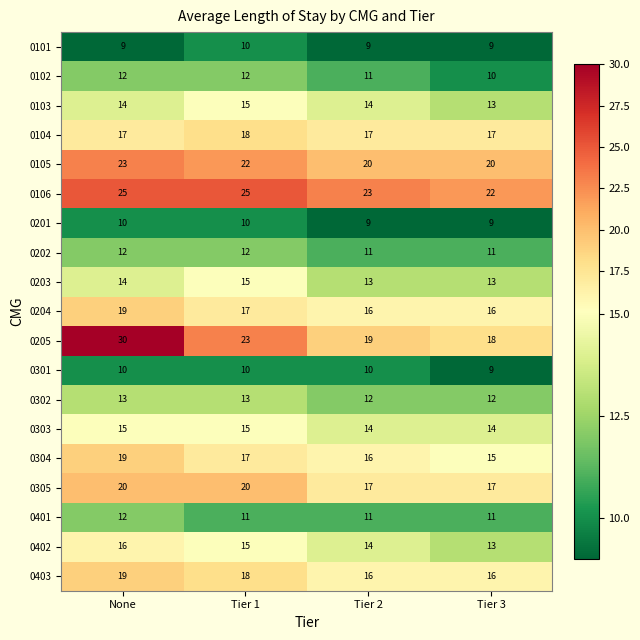

Which series has the widest spread of values?

0205